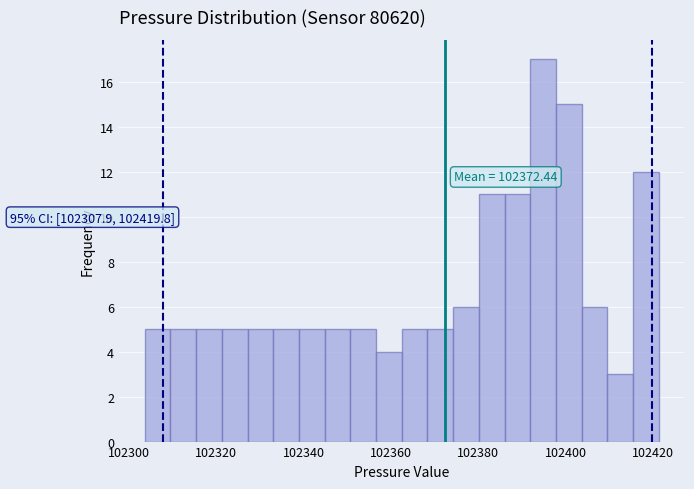

Around what value on the x-axis is the tallest bar? Give the approximate position of its centre, as read against the axis.

102394